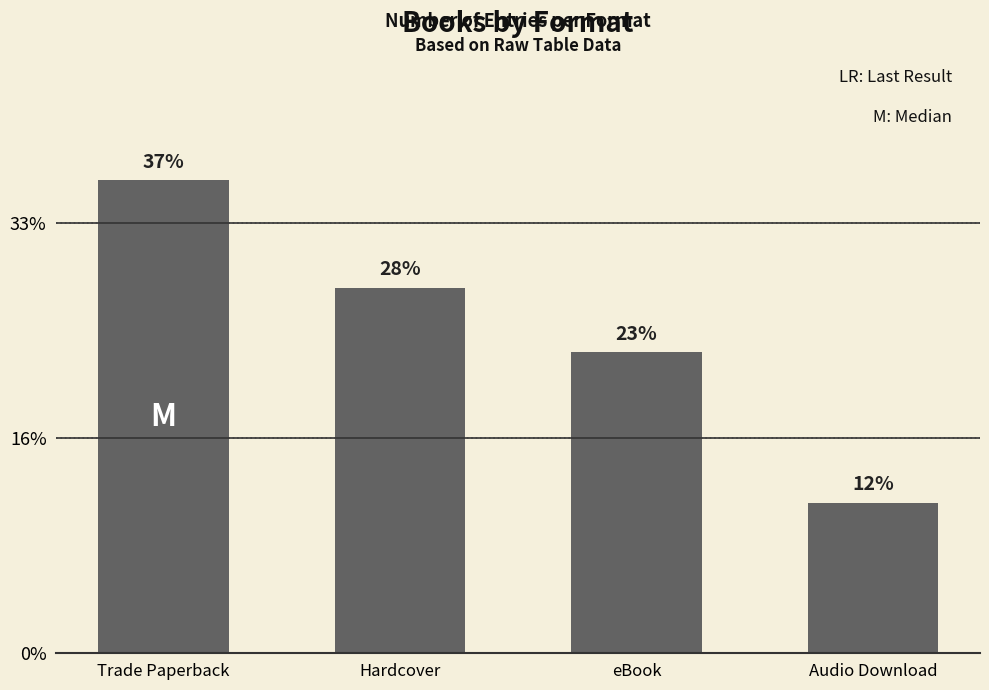

Does the chart contain any negative values?

No